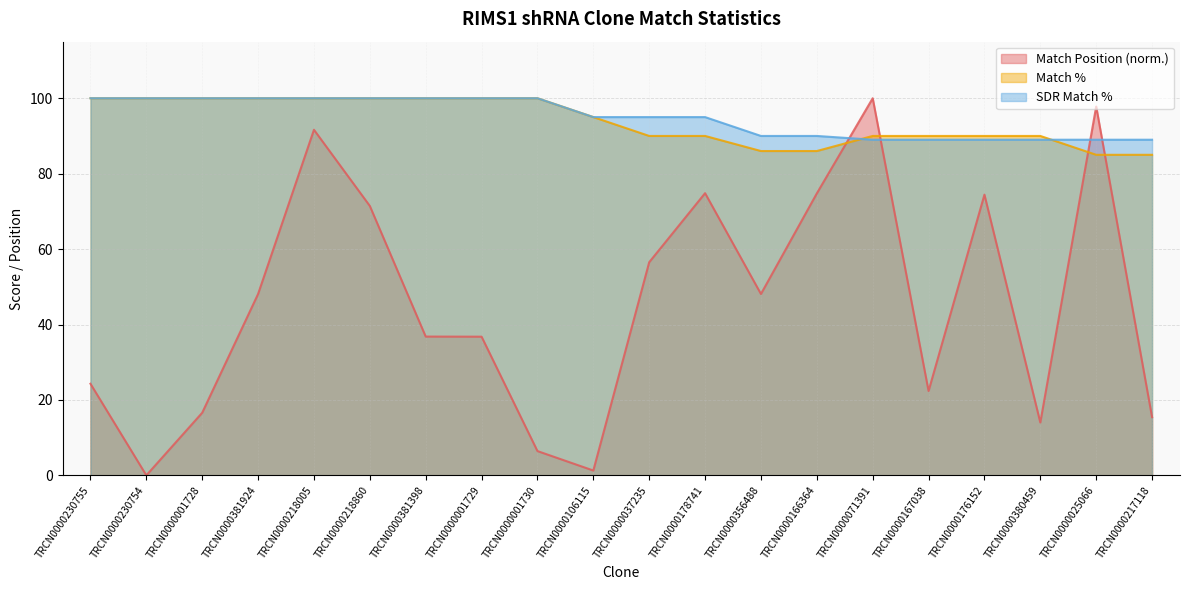

Reading right to left, transcribe all the data shown in this chart.

Match Position: 15.4	97.8	14.0	74.4	22.4	100.0	74.8	48.1	74.8	56.5	1.3	6.4	36.8	36.8	71.4	91.6	48.1	16.6	0.0	24.3
Match %: 85.0	85.0	90.0	90.0	90.0	90.0	86.0	86.0	90.0	90.0	95.0	100.0	100.0	100.0	100.0	100.0	100.0	100.0	100.0	100.0
SDR Match %: 89.0	89.0	89.0	89.0	89.0	89.0	90.0	90.0	95.0	95.0	95.0	100.0	100.0	100.0	100.0	100.0	100.0	100.0	100.0	100.0